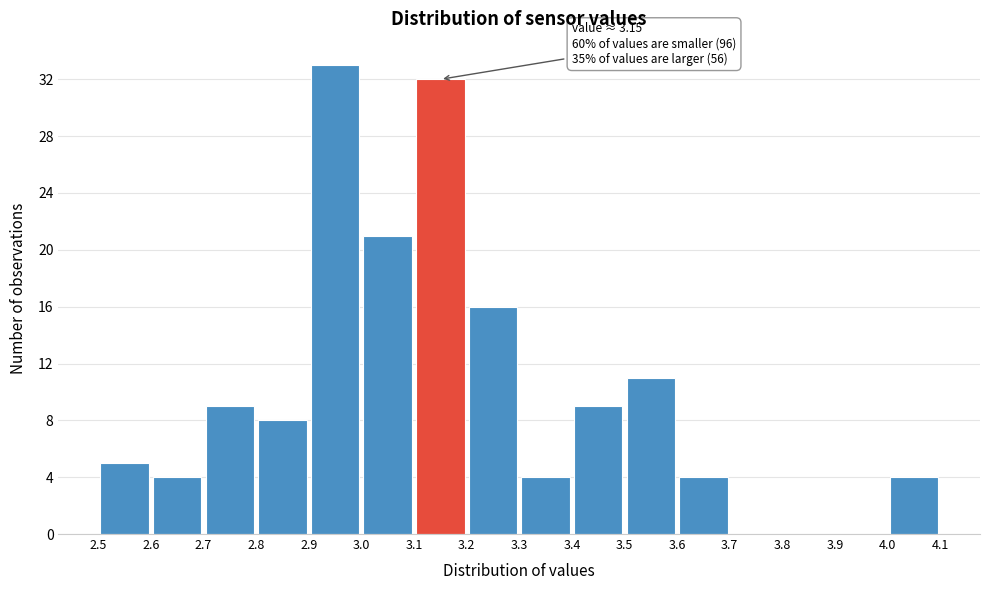

Over which range of the x-axis is the bar tallest?

2.9 to 3.0